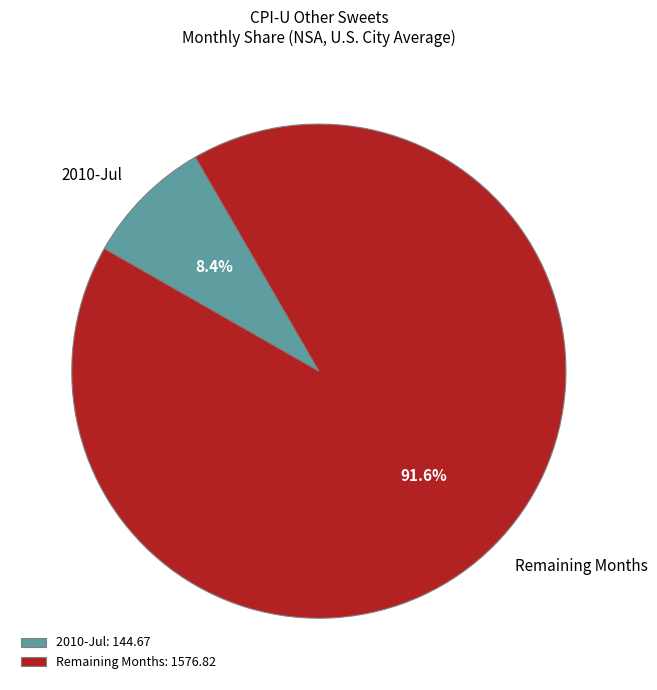

Combined, what portion of the pie is Remaining Months and 2010-Jul?

100.0%